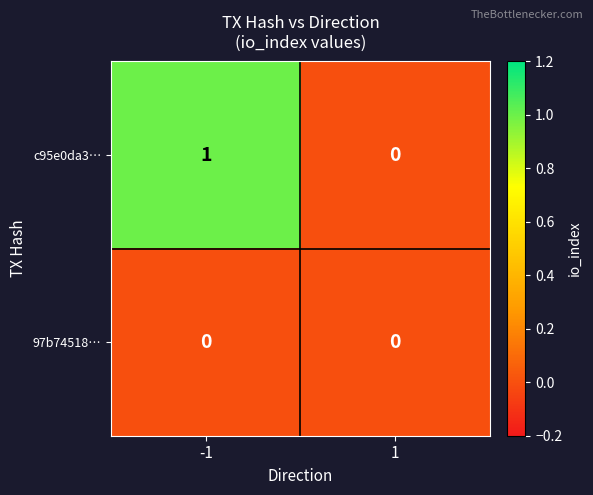

List the series in order of their overall mean, lowest first.

97b74518…, c95e0da3…